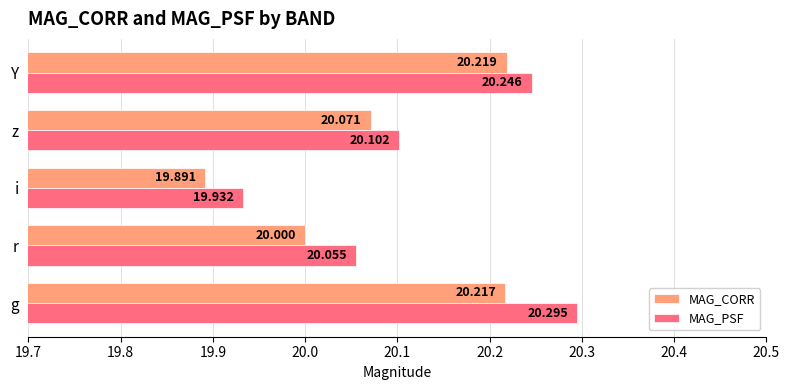

What is the lowest value of the MAG_CORR series?

19.9